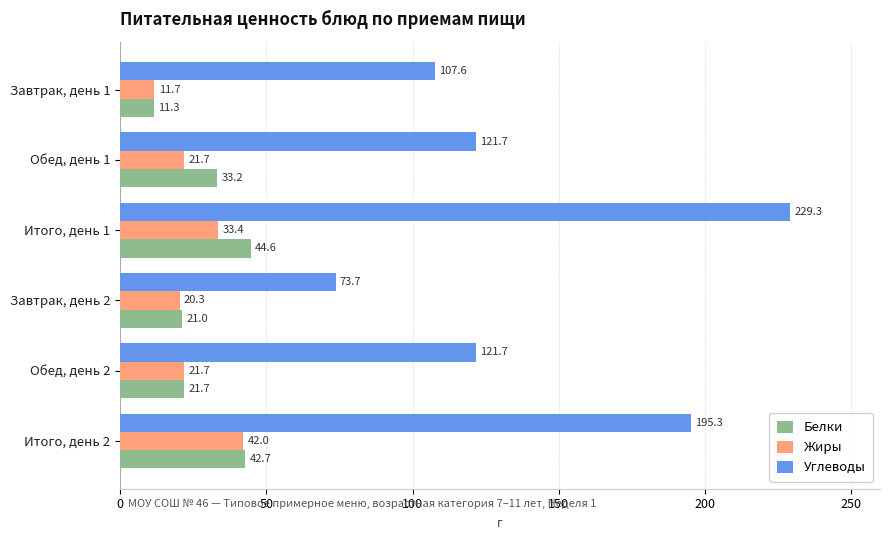

What is the maximum value for Белки?

44.6